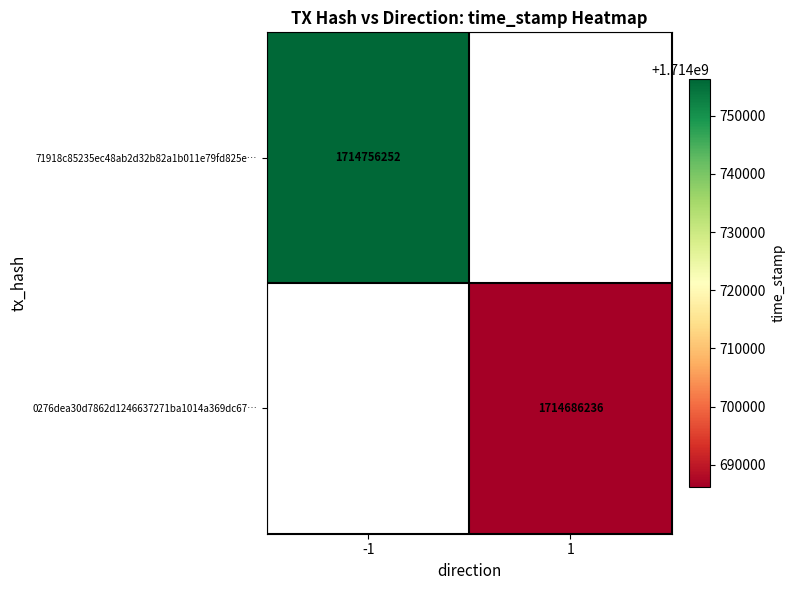

How many data points does each series have?

2